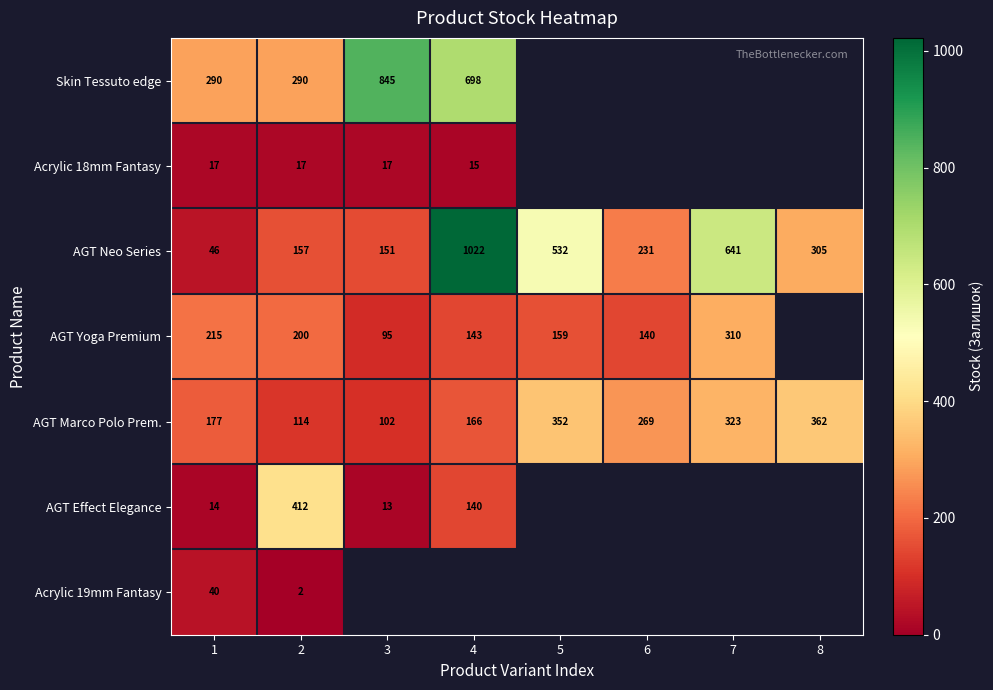

At which category is the sum across all series the highest?

2